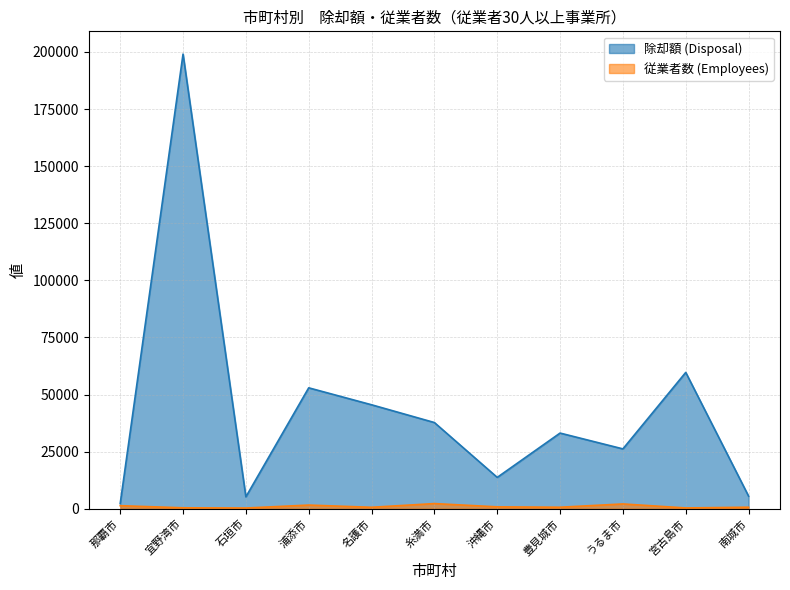

List the labels in order of 除却額 (Disposal) value, smallest first.

那覇市, 石垣市, 南城市, 沖縄市, うるま市, 豊見城市, 糸満市, 名護市, 浦添市, 宮古島市, 宜野湾市